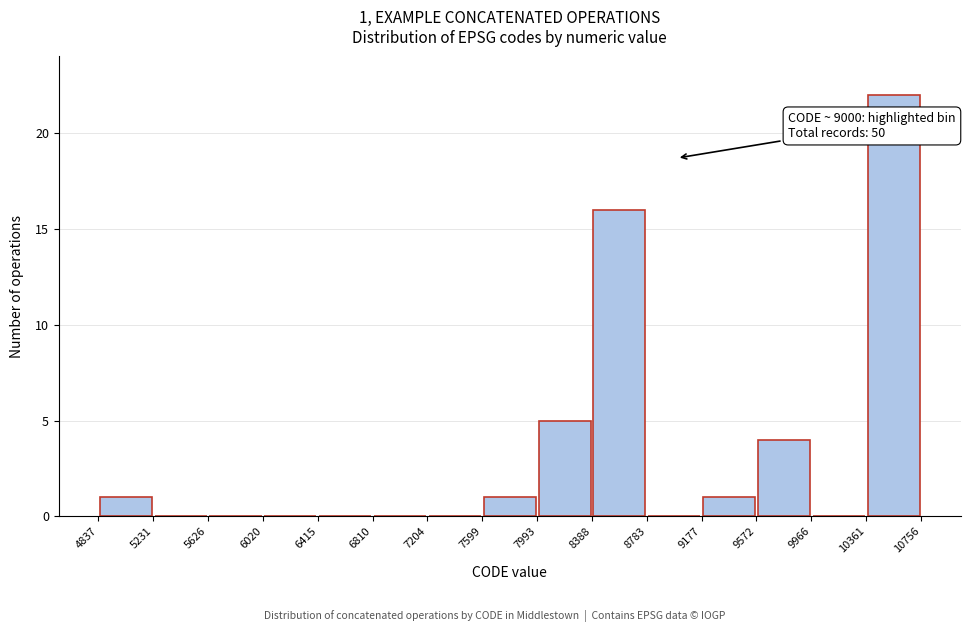

Which range on the x-axis has the tallest bar?

10361 to 10756